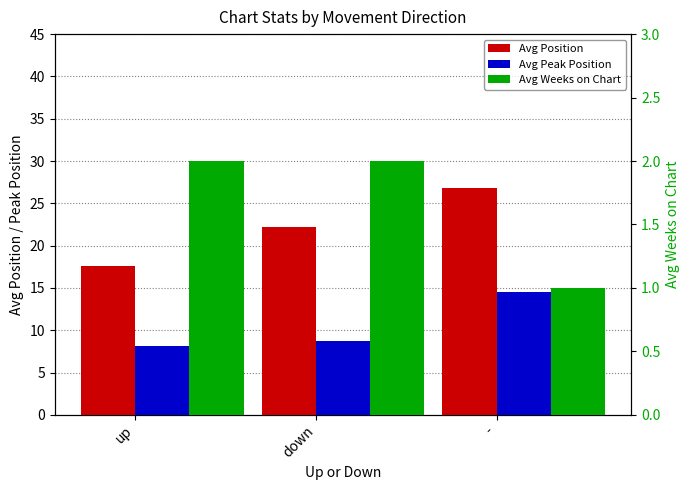

Between down and up, which is larger?

down